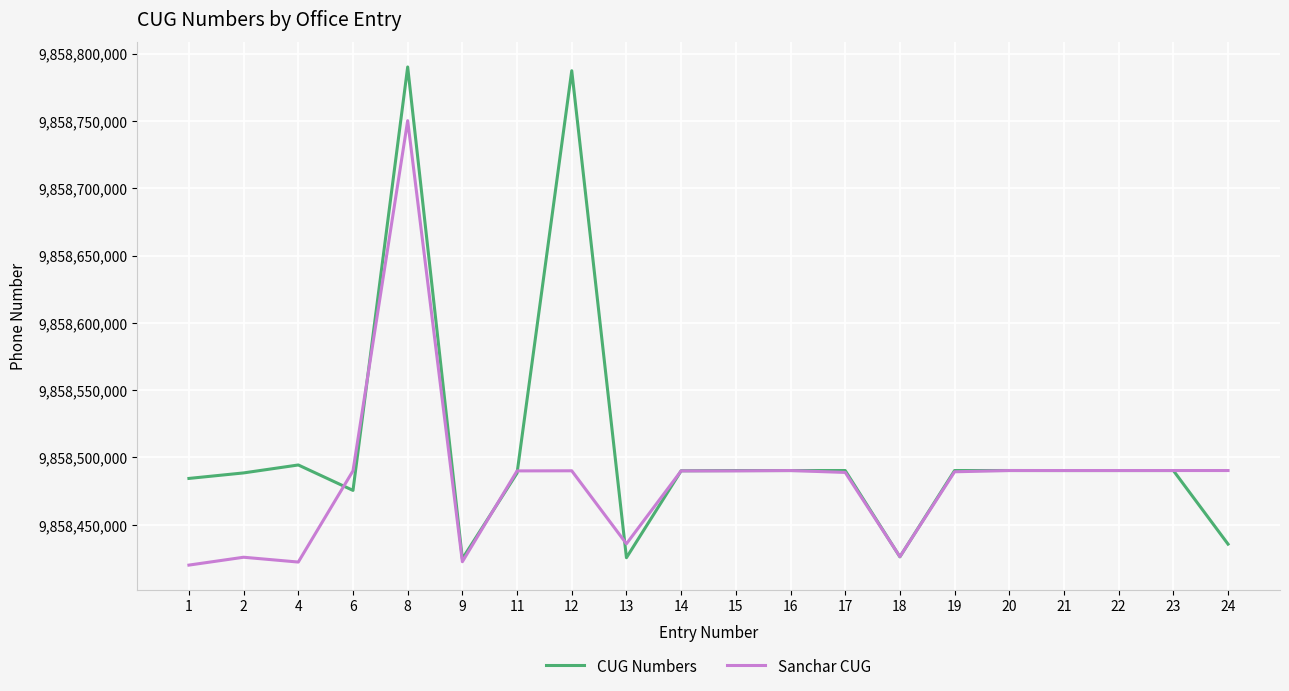

The value of Sanchar CUG at 6 is 9858490084. True or false?

True